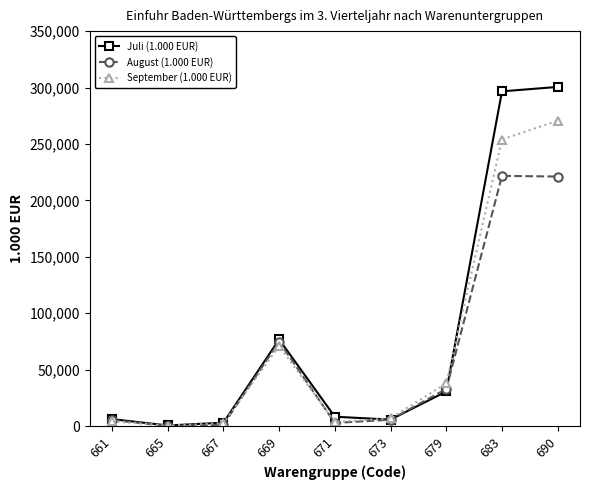

Does the chart display data point markers on the line(s)?

Yes